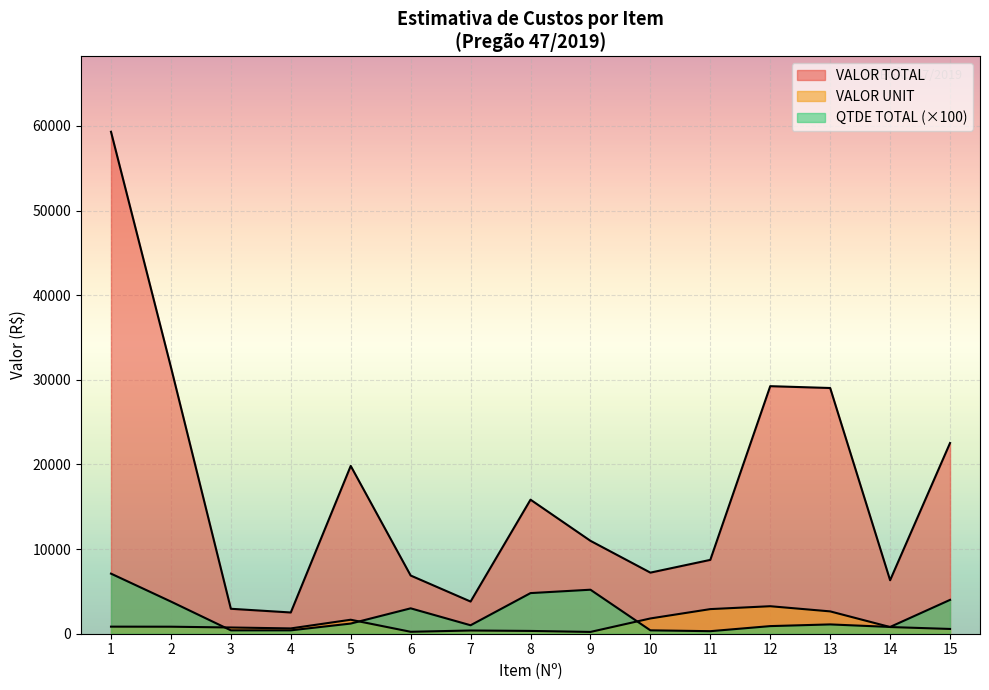

True or false: VALOR TOTAL and QTDE TOTAL cross at least once.

False